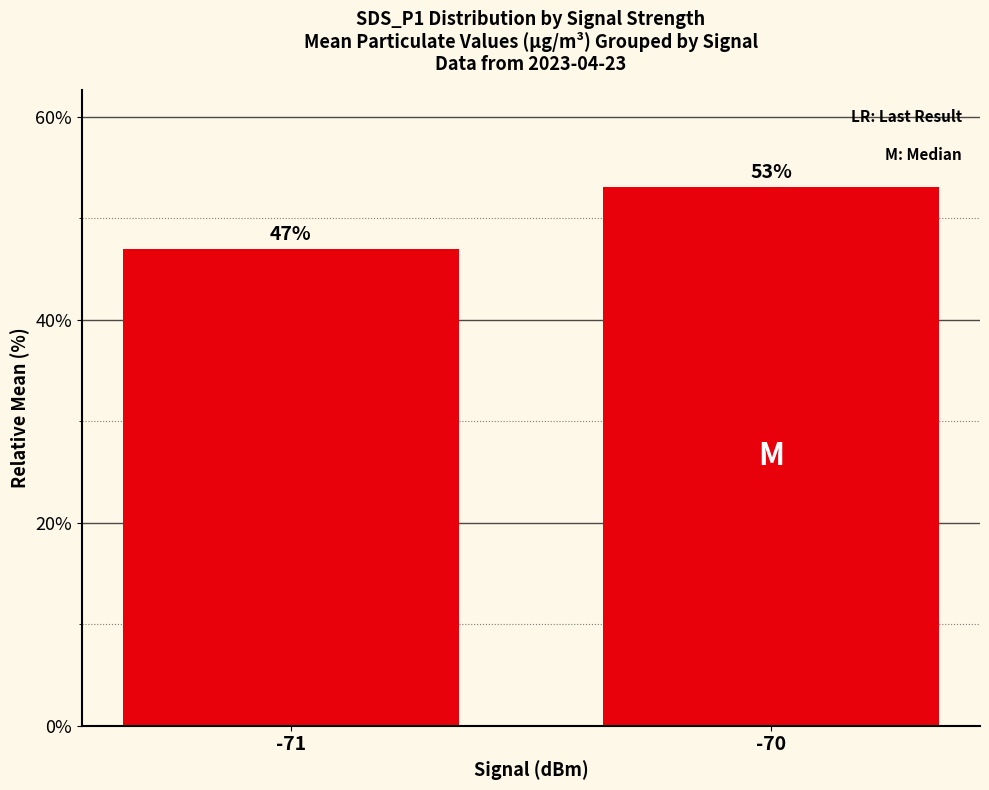

What is the sum of the values at -71 and -70?

100.0